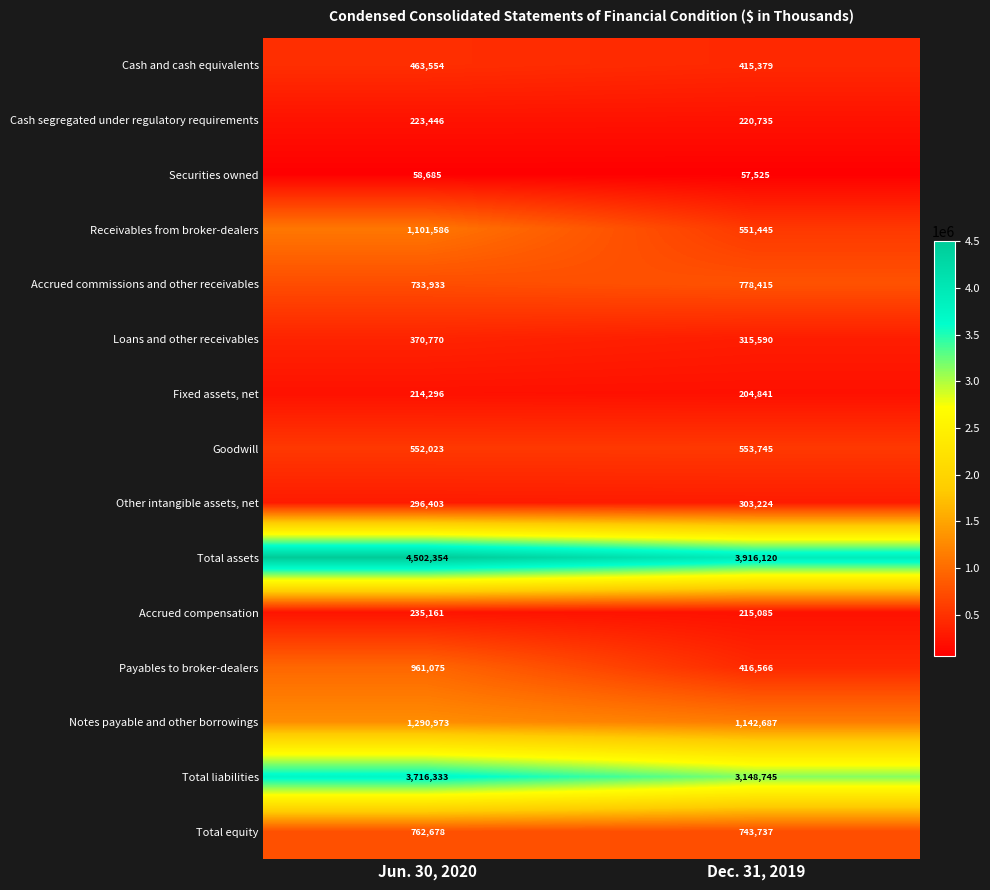

What is the difference between the Accrued compensation values at Dec. 31, 2019 and Jun. 30, 2020?

20076